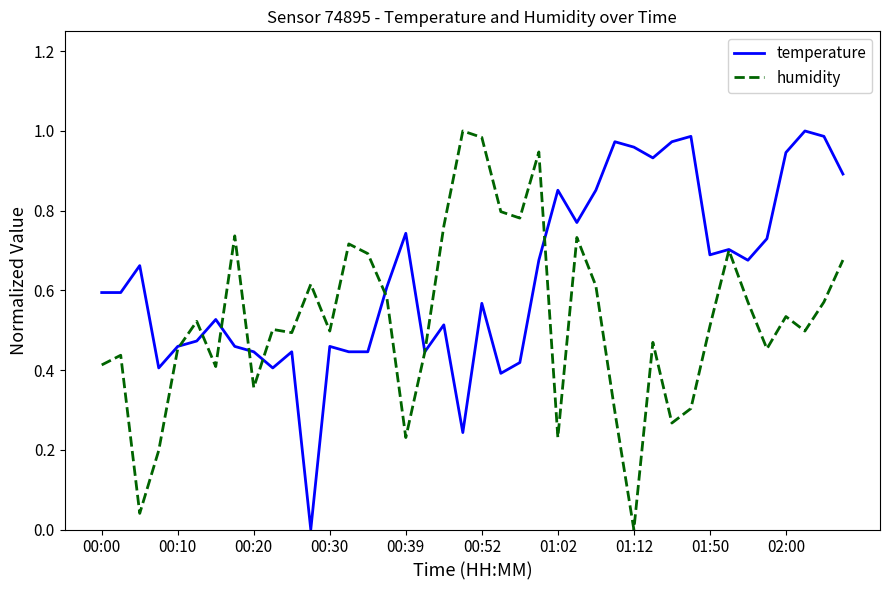

List the series in order of their overall mean, highest first.

temperature, humidity